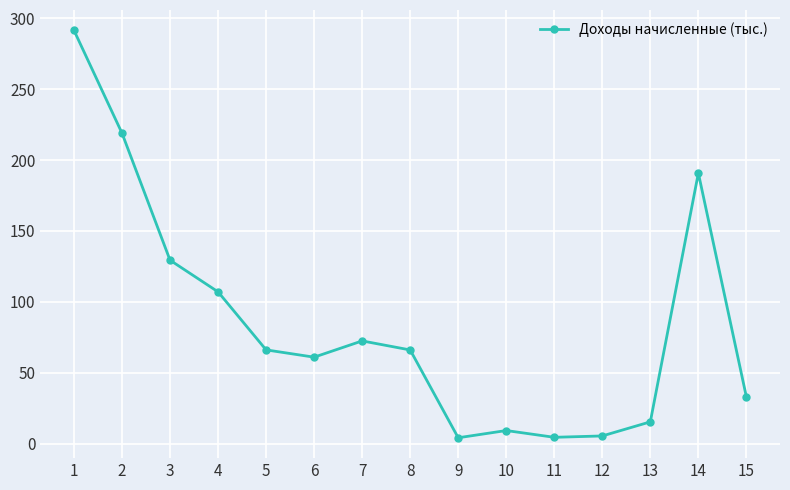

At which label is the value closest to 147?

3